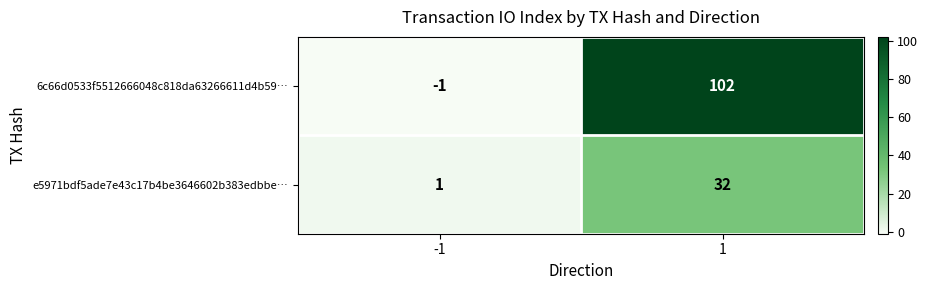

How many categories are shown in the chart?

2